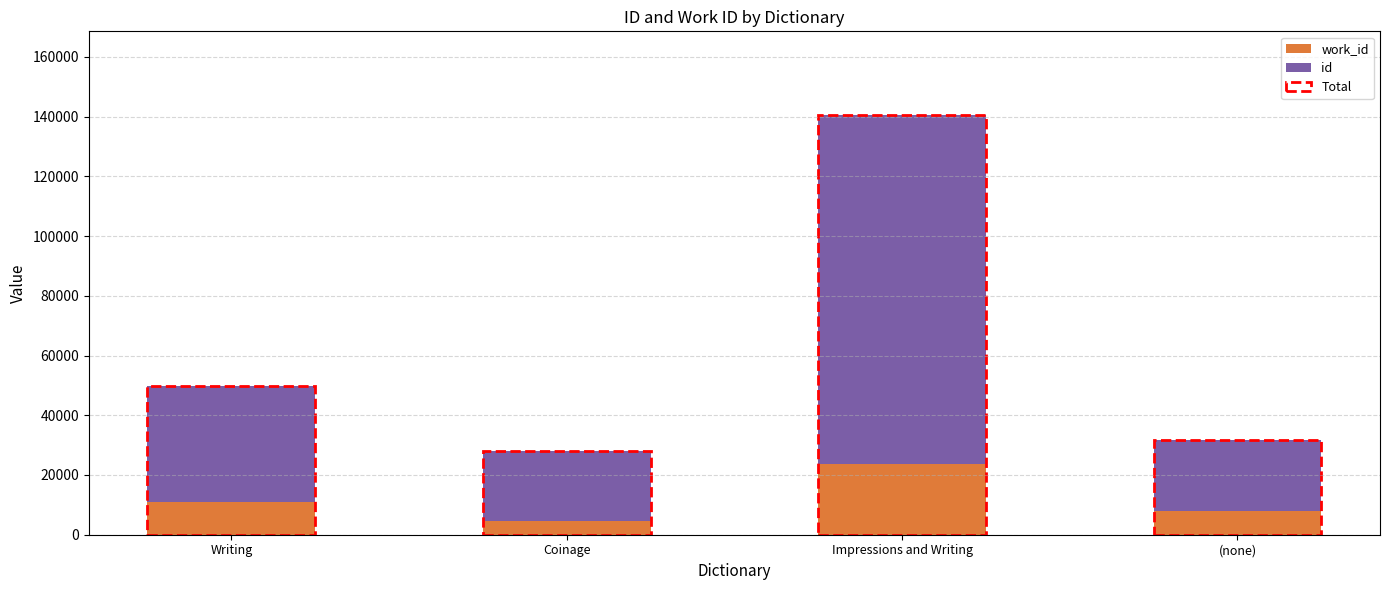

What are all the series names shown in the legend?

work_id, id